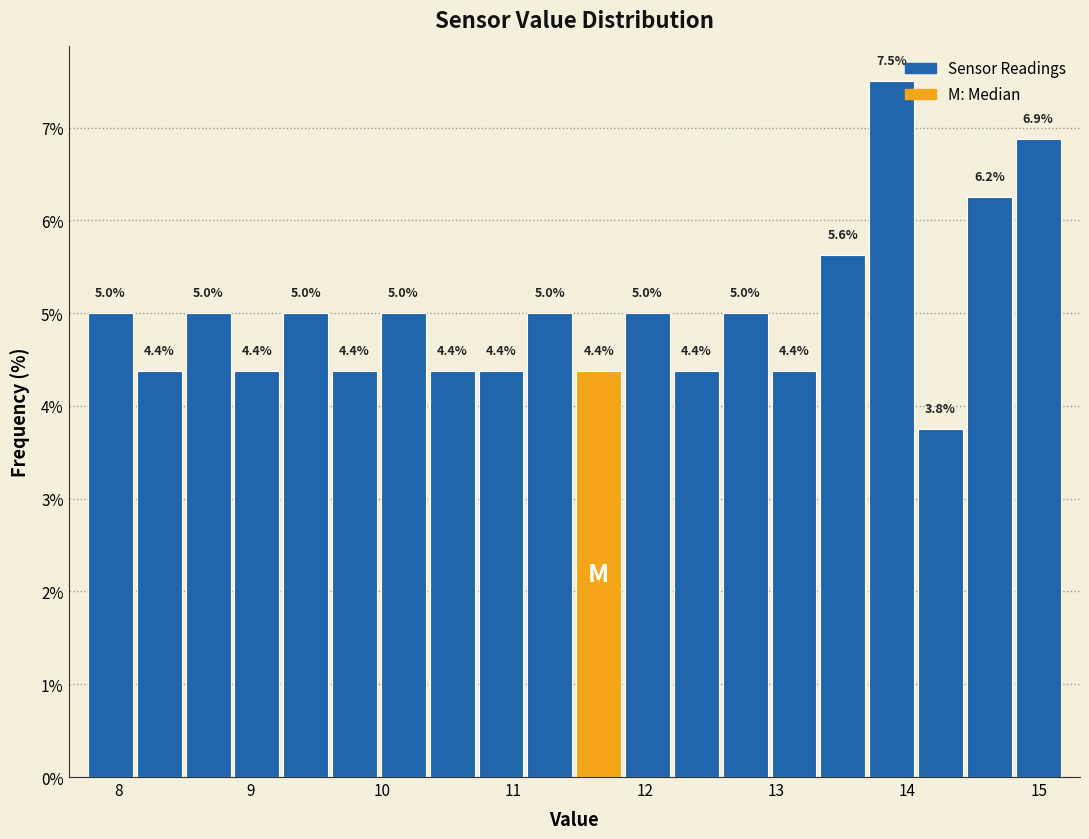

Around what value on the x-axis is the tallest bar? Give the approximate position of its centre, as read against the axis.

13.9